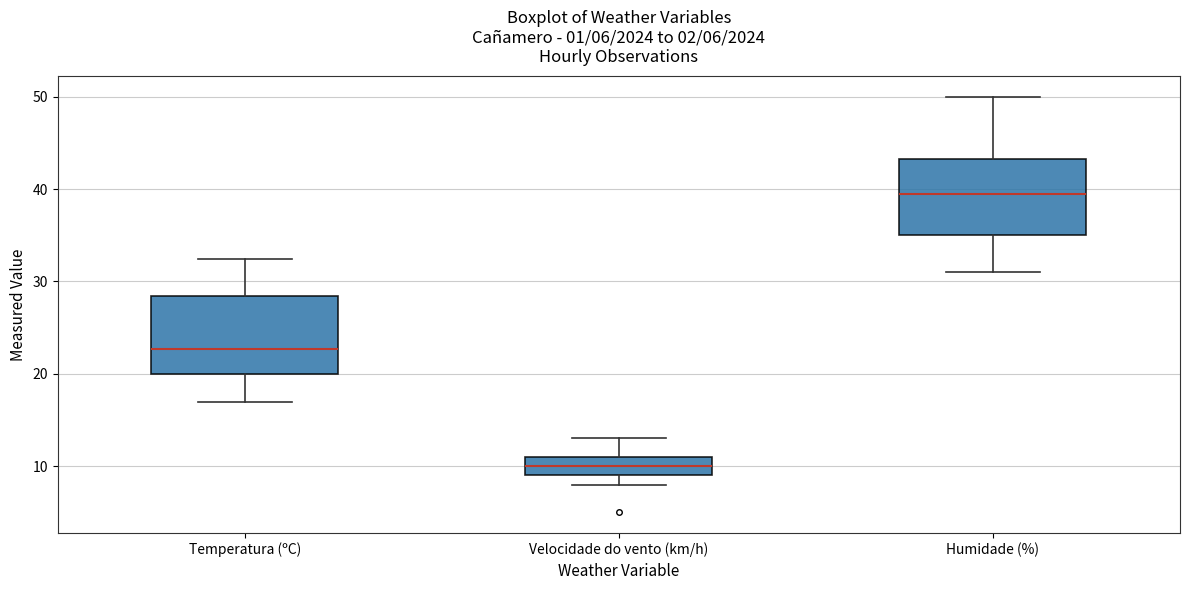

Which box's median line is the highest?

Humidade (%)